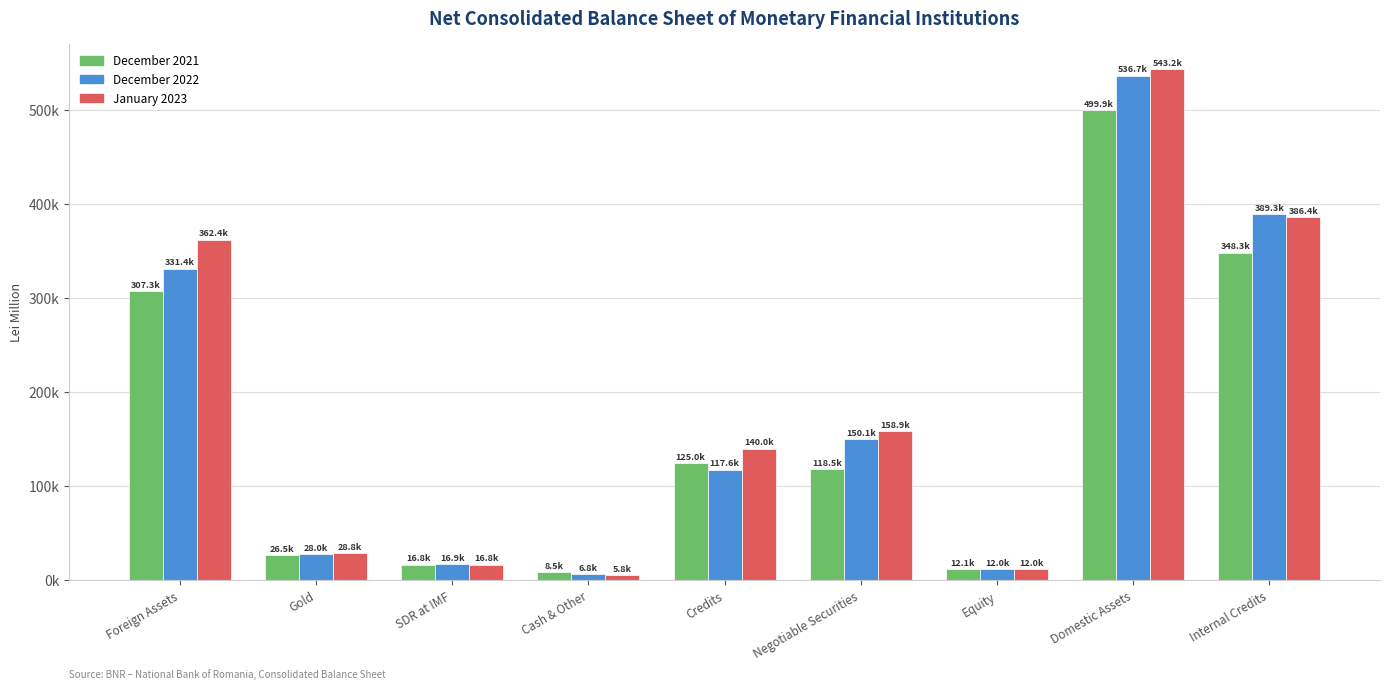

Where does the December 2021 series first go above 118510?

Foreign Assets